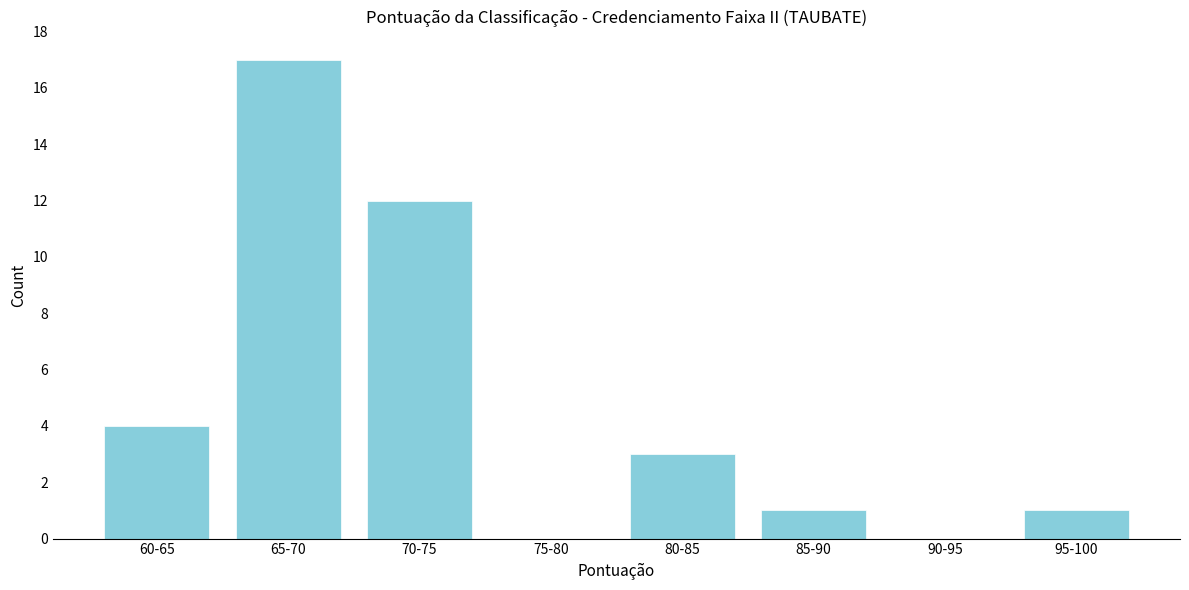

Reading left to right, extract all data points from this chart.

60-65=4	65-70=17	70-75=12	75-80=0	80-85=3	85-90=1	90-95=0	95-100=1